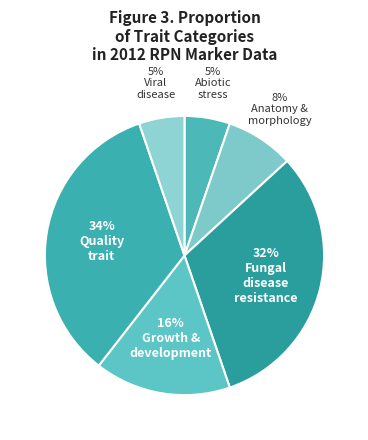

Count the number of slices in the pie.

6